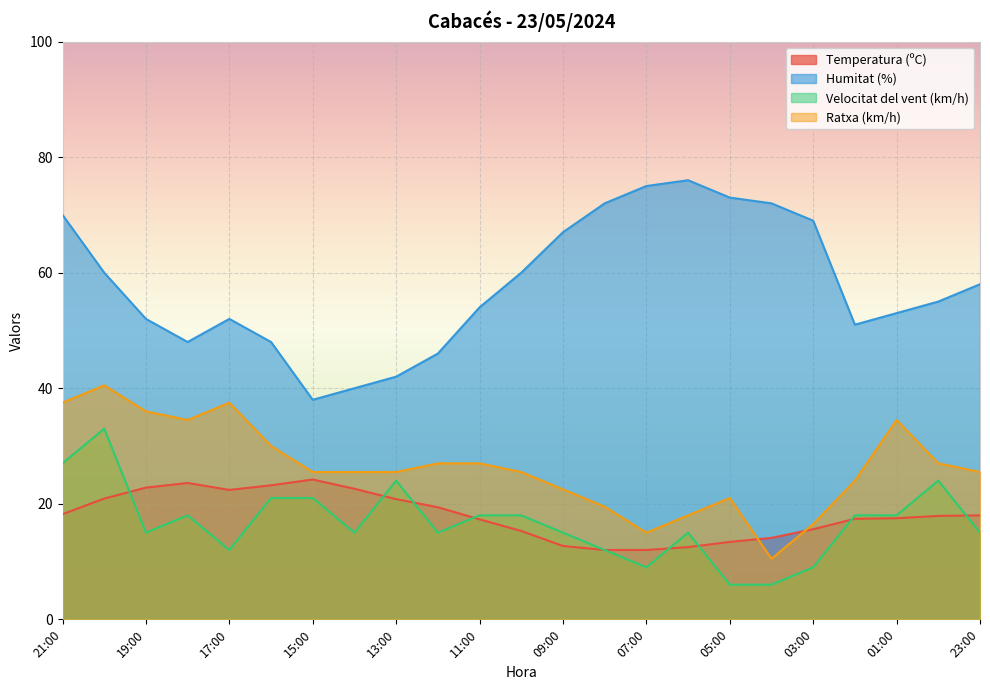

What are all the series names shown in the legend?

Temperatura (ºC), Humitat (%), Velocitat del vent (km/h), Ratxa (km/h)